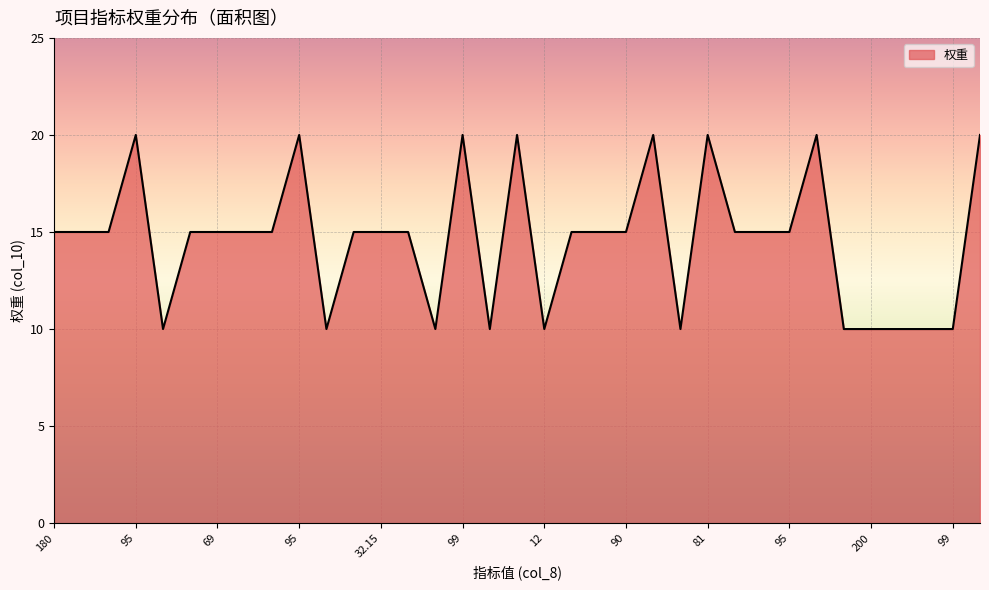

What is the difference between the maximum and minimum values?

10